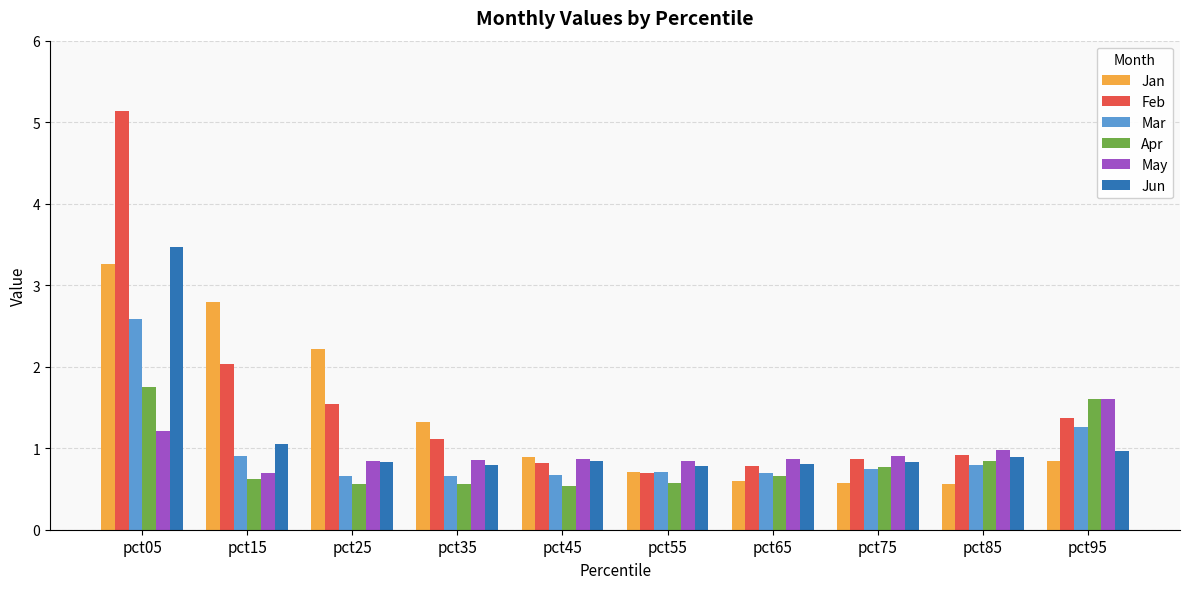

At which label does May reach its peak?

pct95